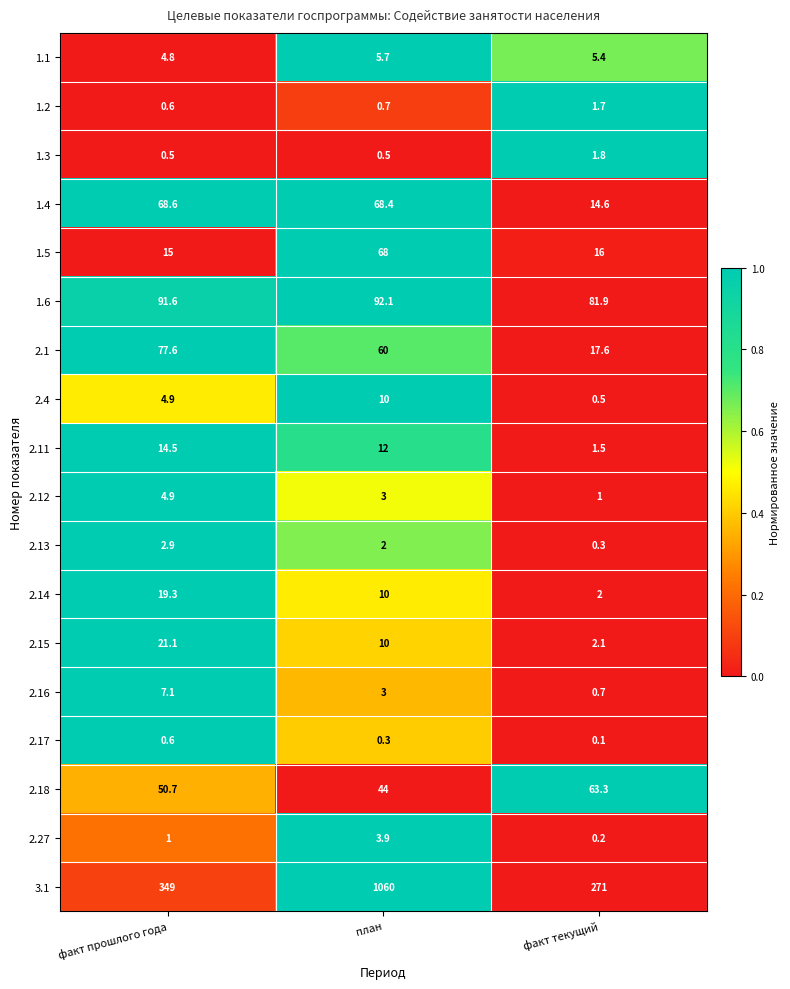

How many distinct data groups are displayed?

18